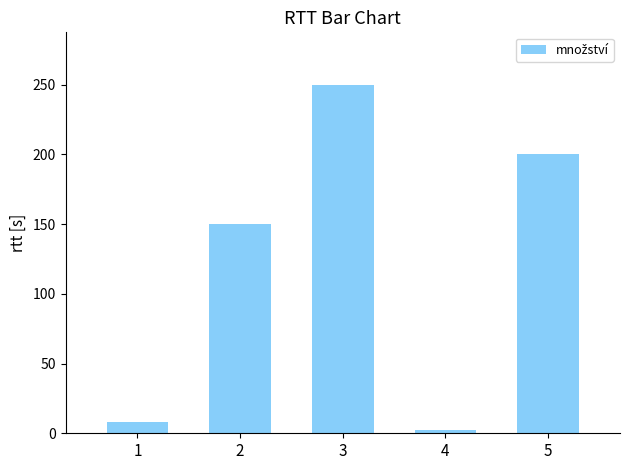

At which category does the chart reach its minimum across all series?

4